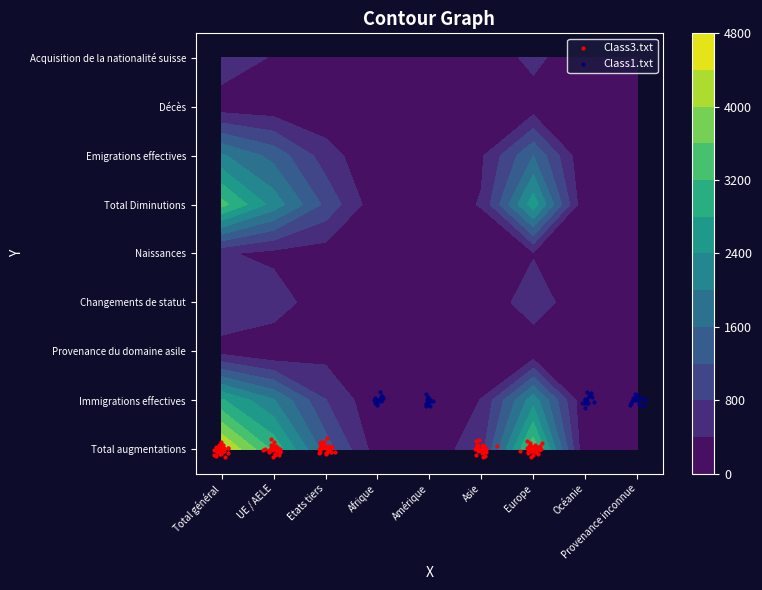

Which series has the widest spread of values?

Total augmentations